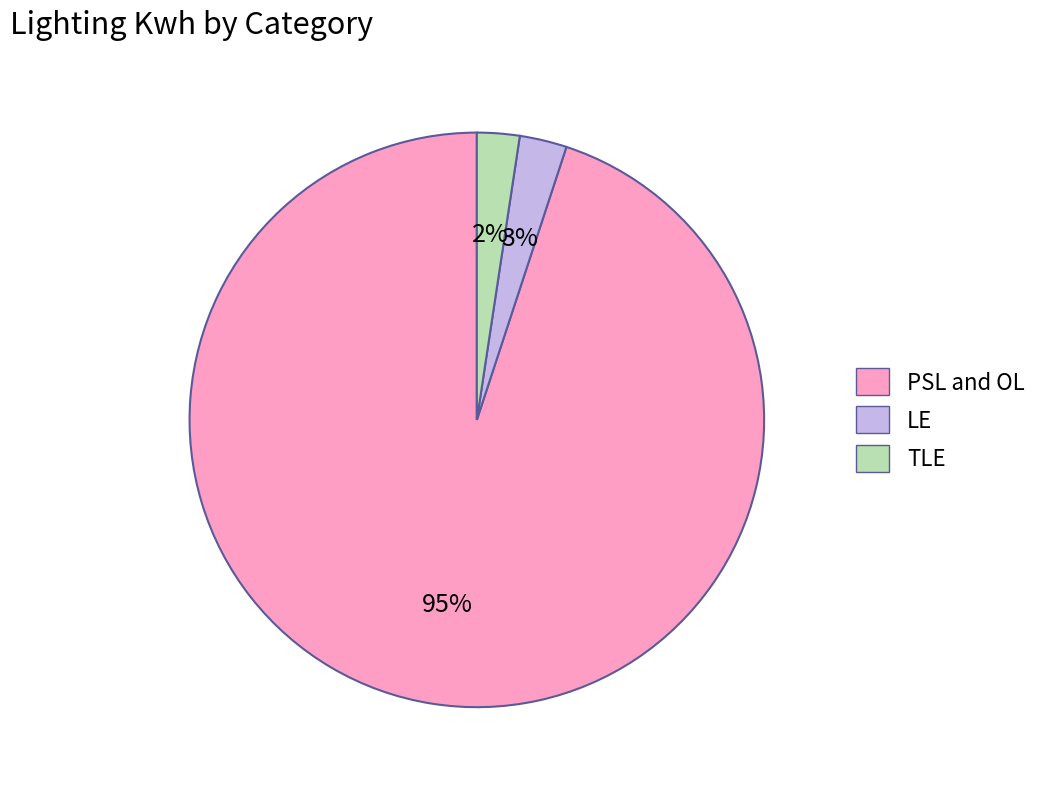

Is the sum of LE and PSL and OL greater than half?

Yes